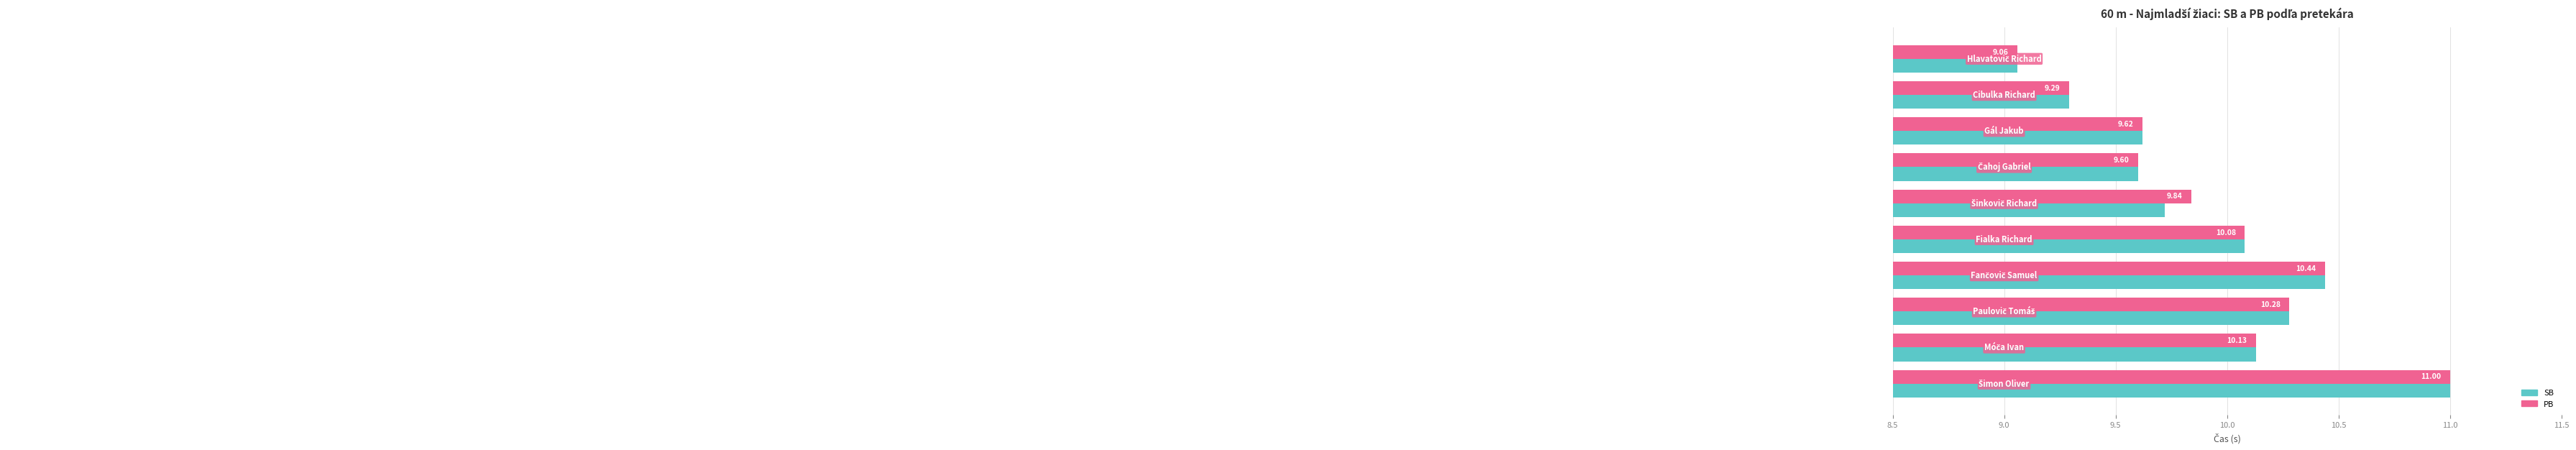

What is the difference between the second highest and minimum values in the SB series?

1.4